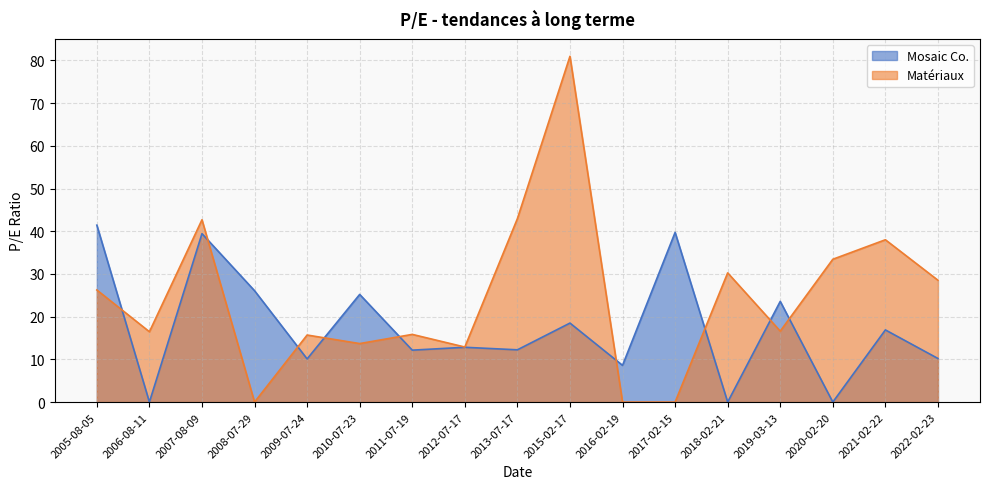

How many lines are shown in the chart?

2